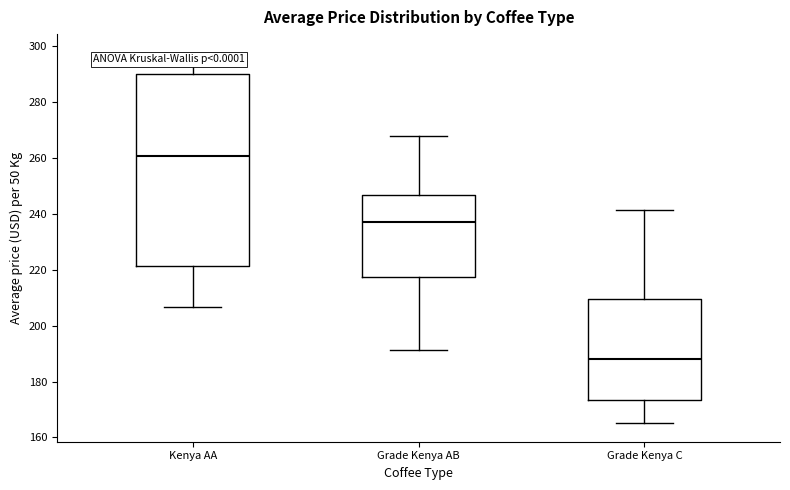

Reading left to right, transcribe this box plot: for each box, give where its median line is, the range the box spans, and where its two whiskers end, as read against the y-axis. The values are not printed on the chart, so give them approximately, as read against the axis.

Kenya AA: median 260, box 222 to 290, whiskers 206 to 298
Grade Kenya AB: median 238, box 218 to 246, whiskers 192 to 268
Grade Kenya C: median 188, box 174 to 210, whiskers 166 to 242